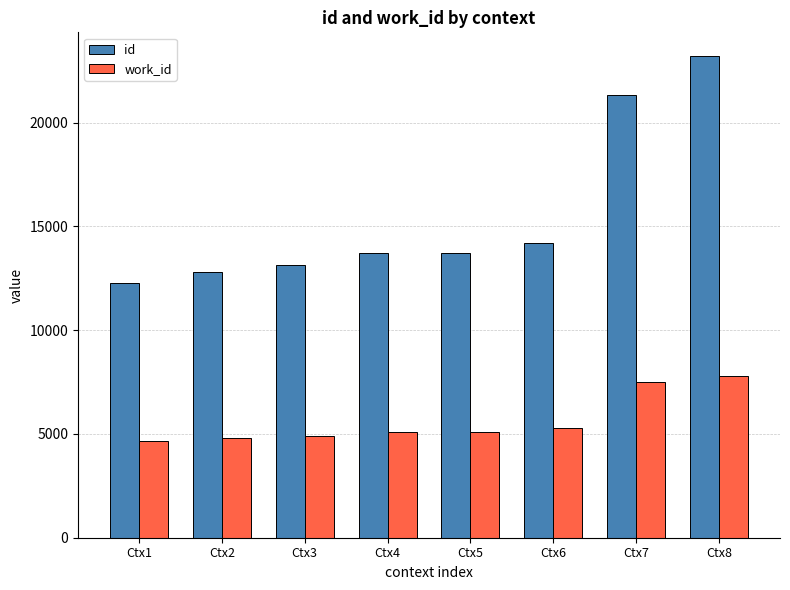

How many values in the id series are below 13743?

4